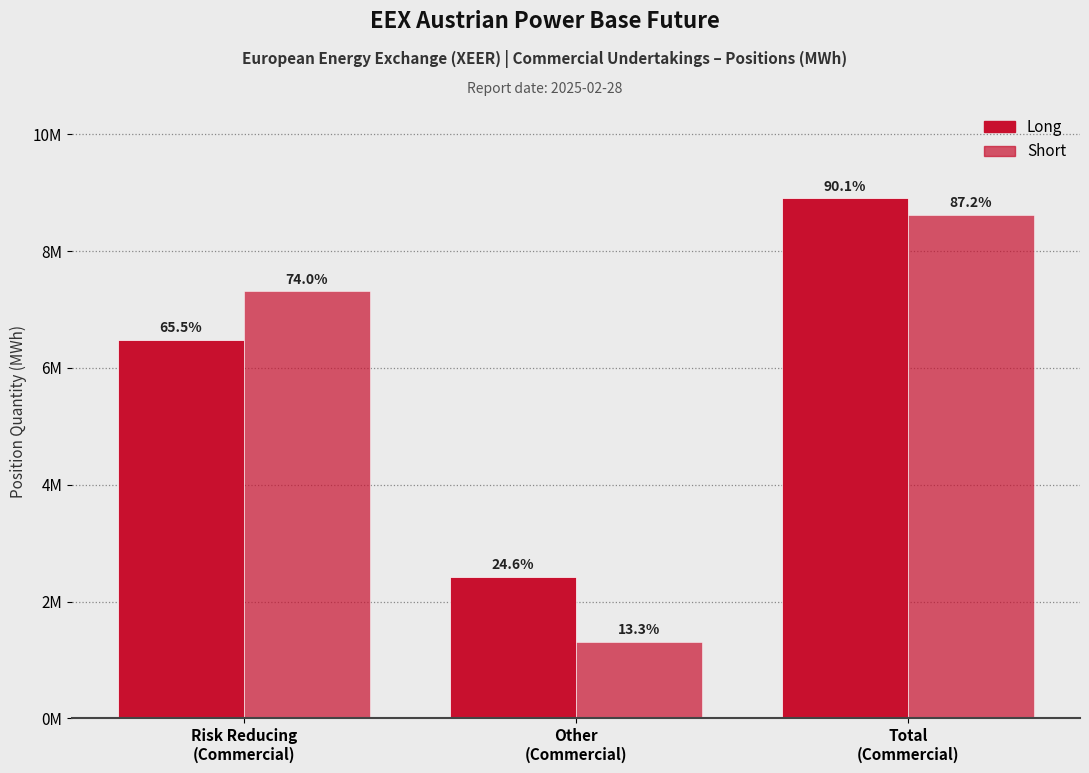

Does the chart contain any negative values?

No